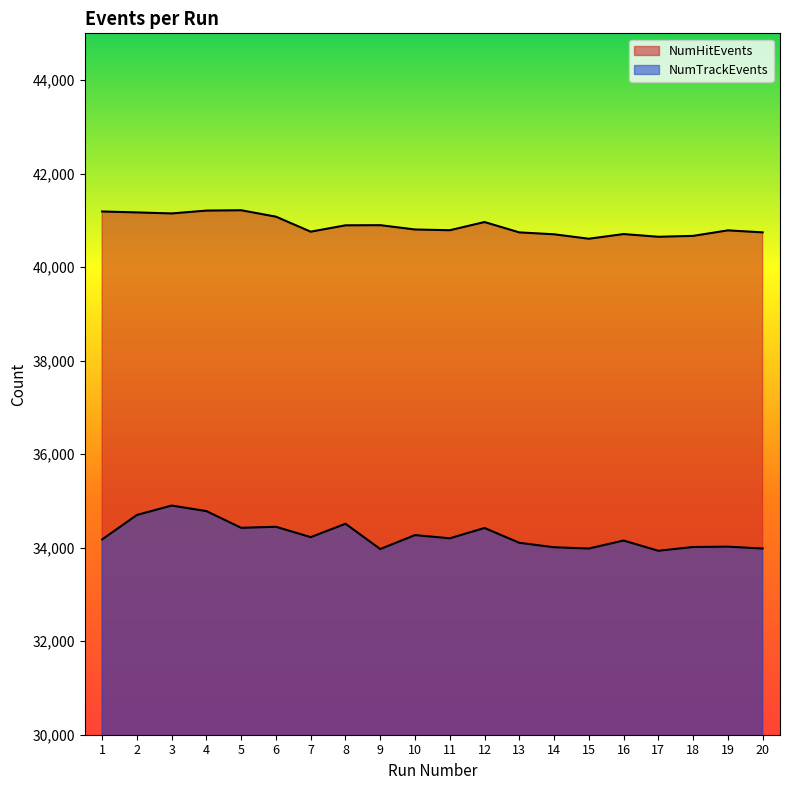

True or false: NumTrackEvents has a value of 34782 at 4.

True